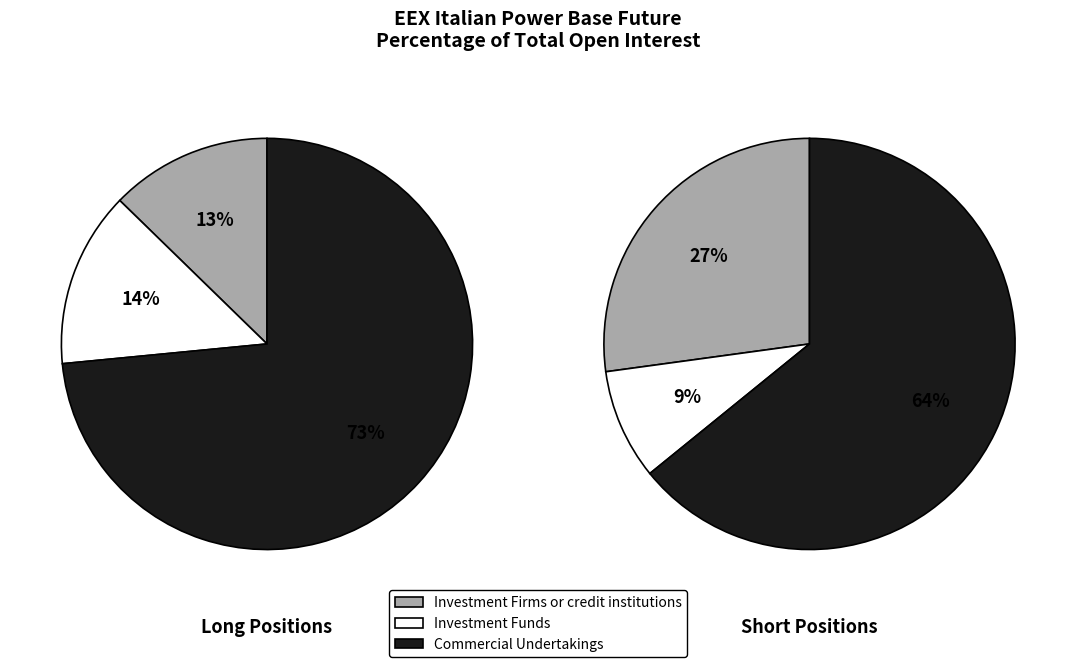

Do Commercial Undertakings and Investment Firms or credit institutions together represent more than half of the pie?

Yes